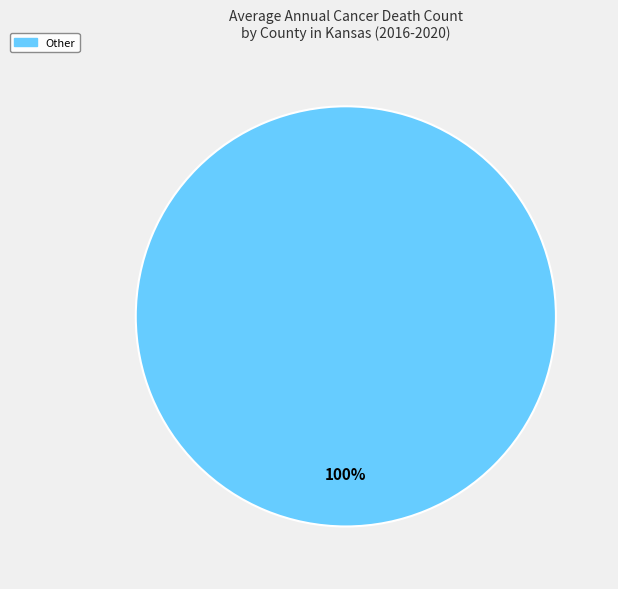

How many segments does this pie chart have?

1